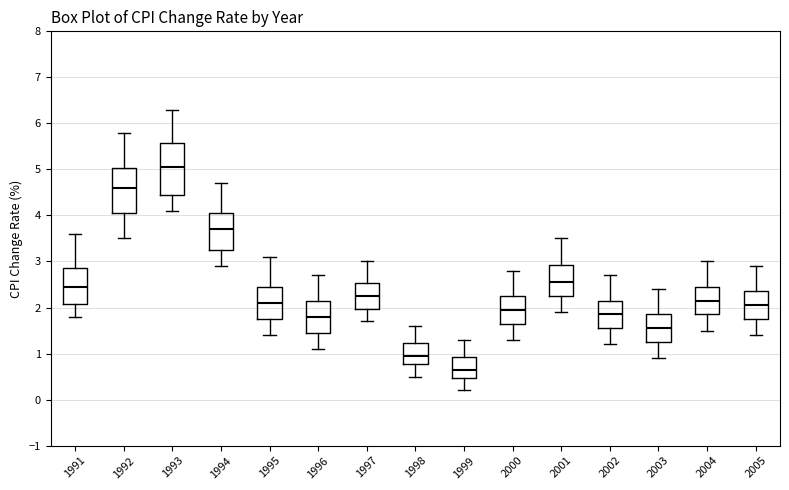

Which box is the tallest, from its lower edge to its upper edge?

1993